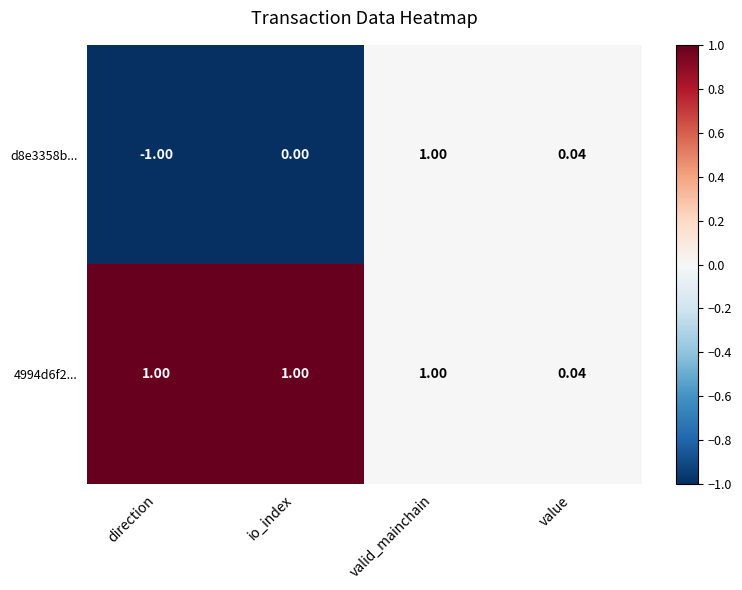

At which category is the sum across all series the highest?

valid_mainchain